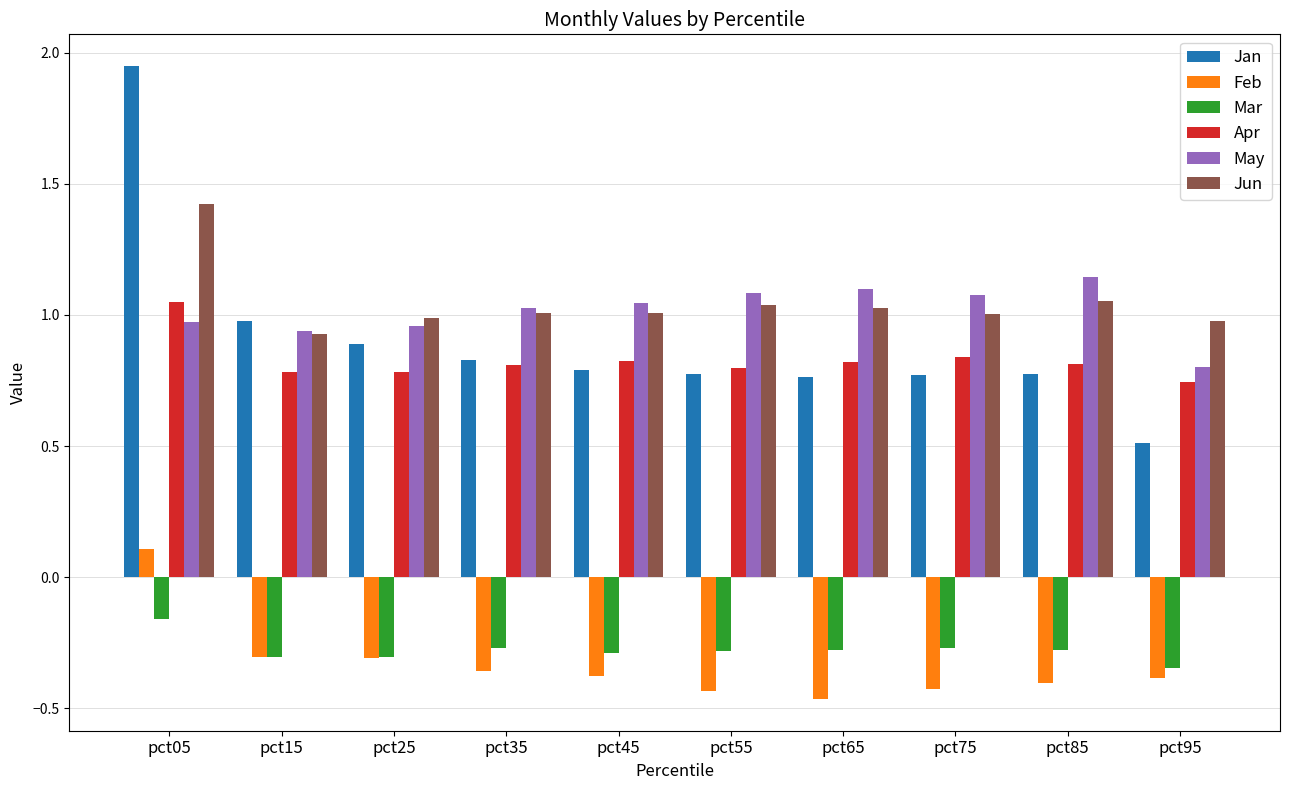

Which series has the largest range (max minus min)?

Jan